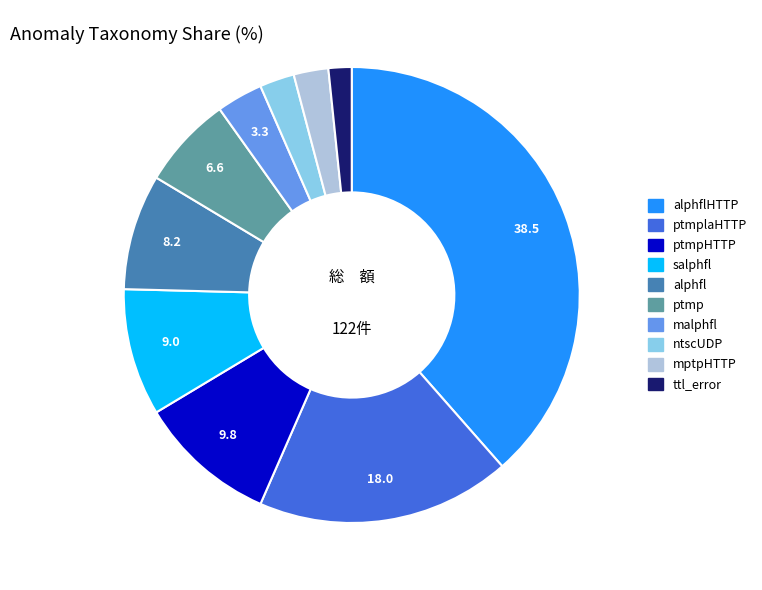

Is it true that ptmplaHTTP is 18% of the pie?

True